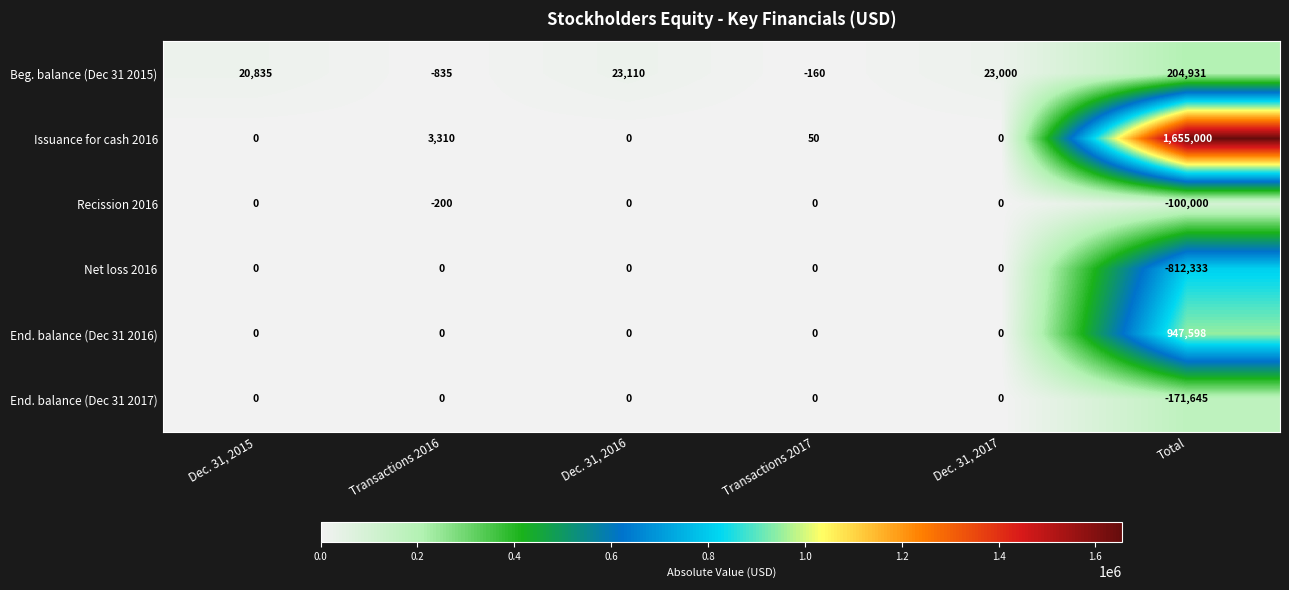

What is the difference between the highest and lowest values at Transactions 2017?

210